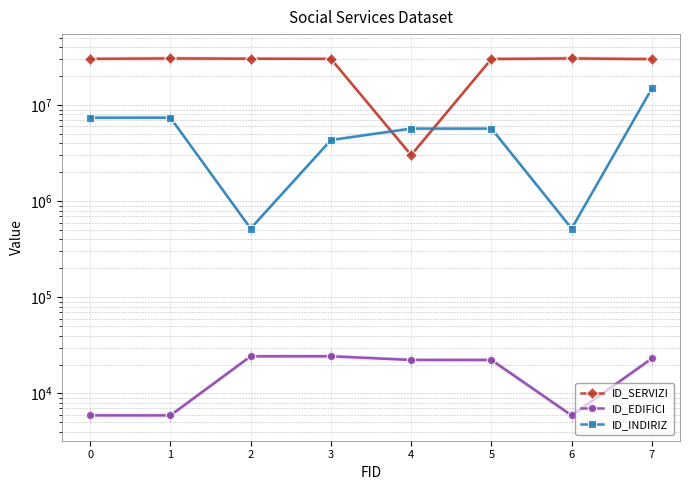

True or false: ID_INDIRIZ has a value of 9418976 at 7.

False